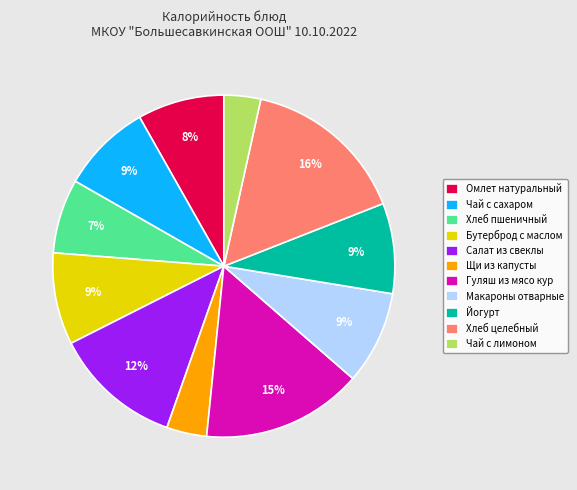

What is the ratio of the value at Бутерброд с маслом to the value at Макароны отварные?

1.0